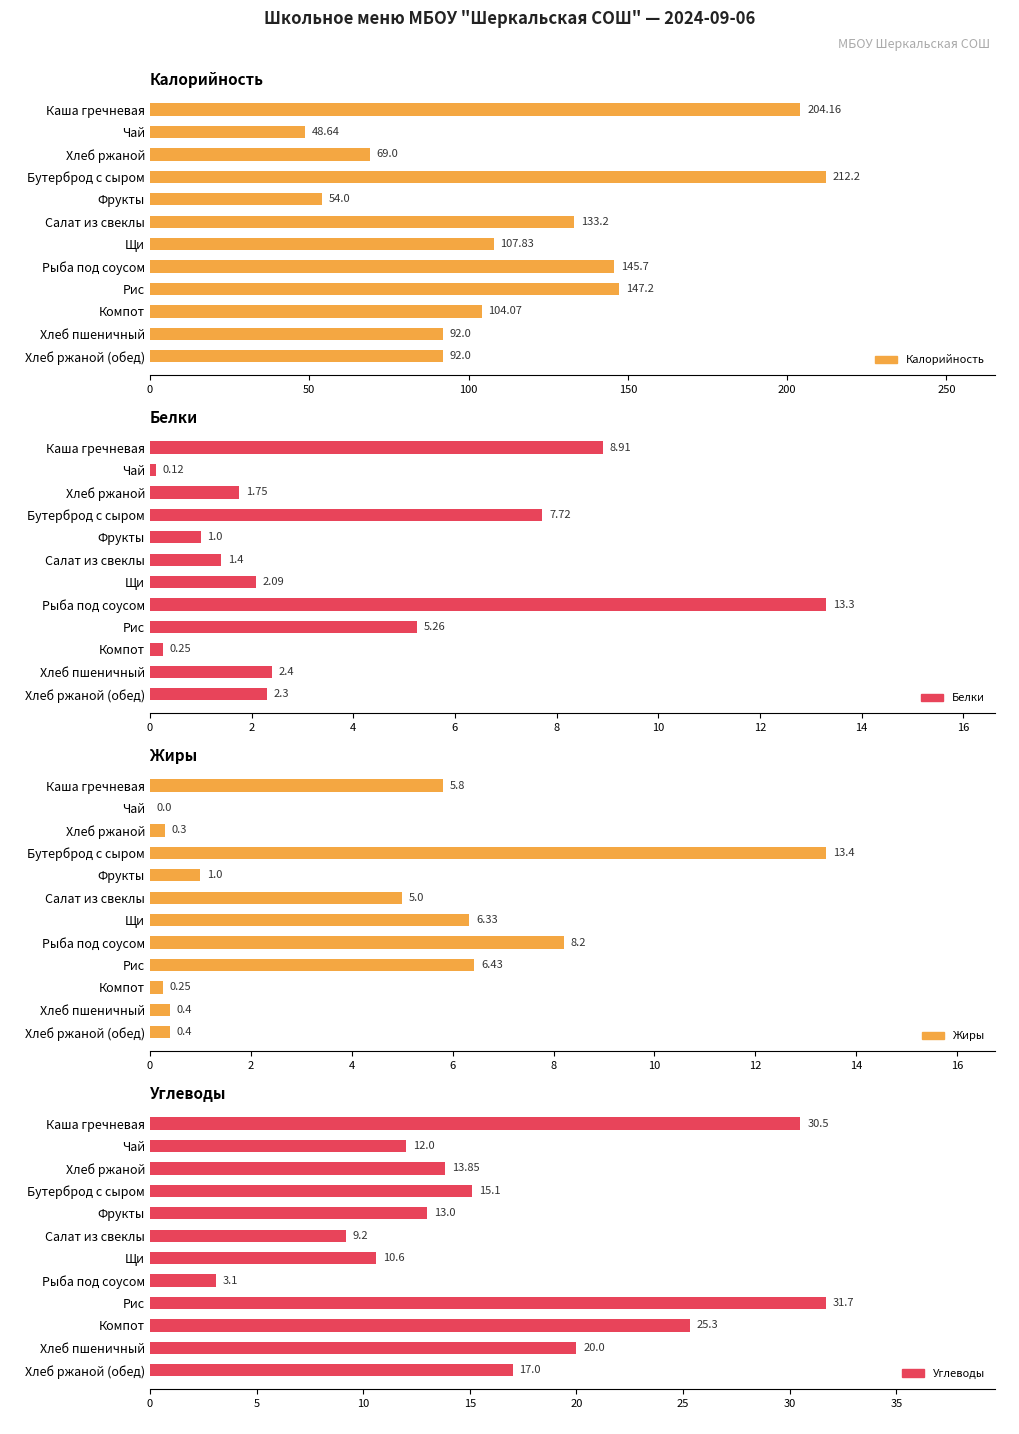

What is the greatest value displayed?

212.2